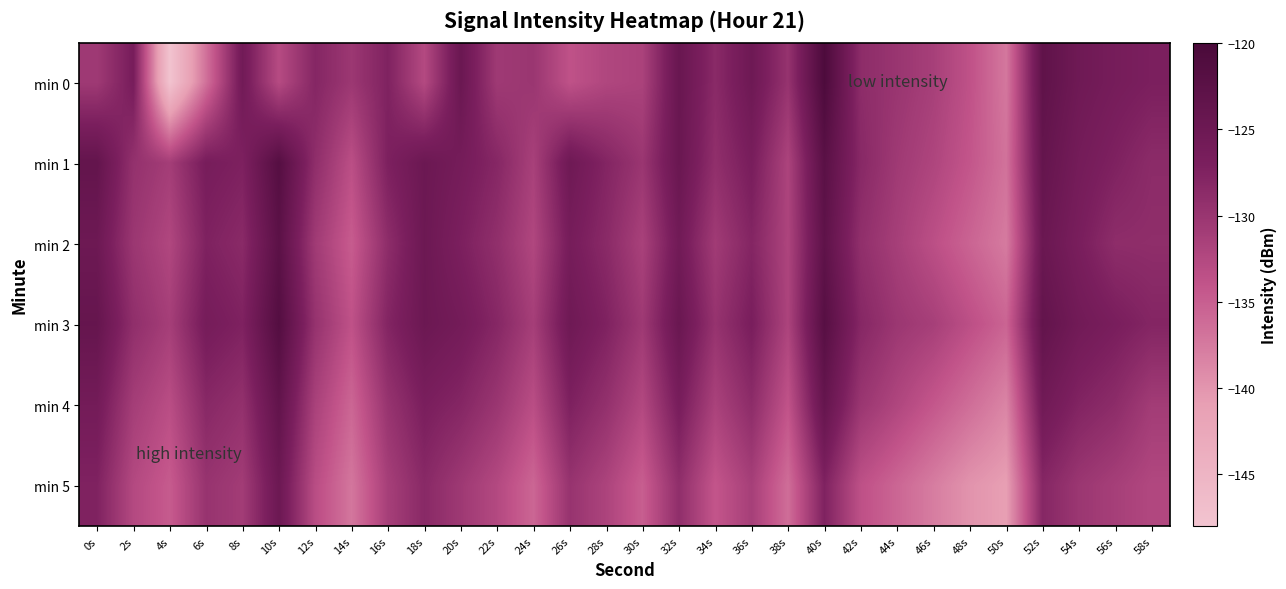

At how many categories does at least one series exceed -145?

30